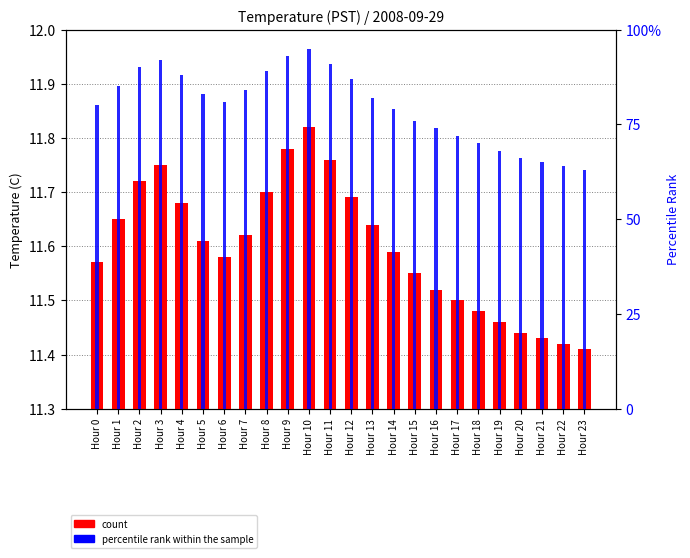

At which category does the chart reach its minimum across all series?

Hour 23